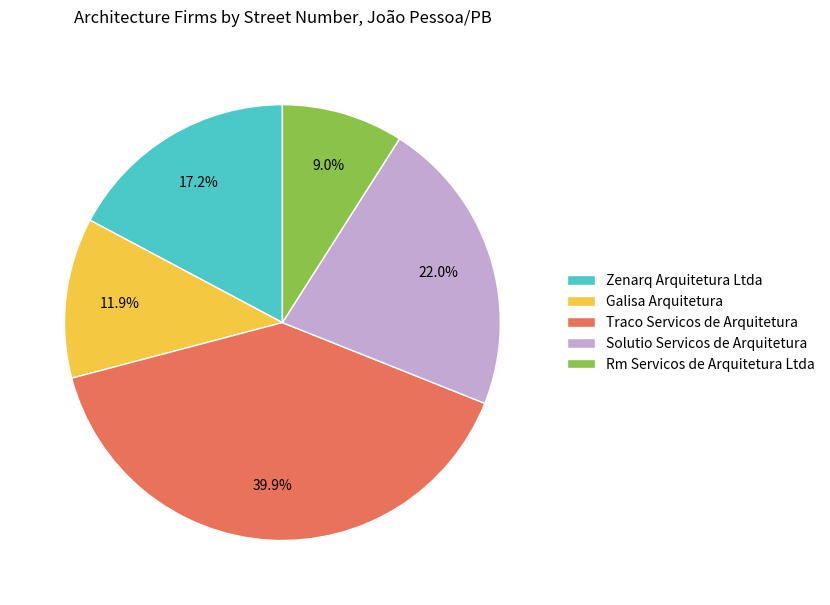

To the nearest percent, what is the difference between the largest and smallest slice percentages?

31%